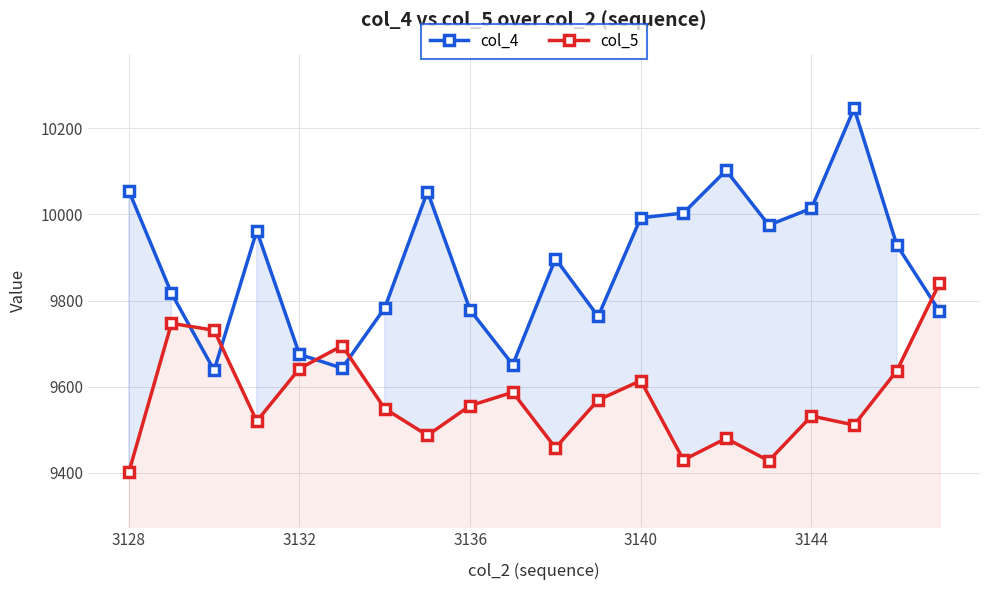

Which series has the largest total across all categories?

col_4